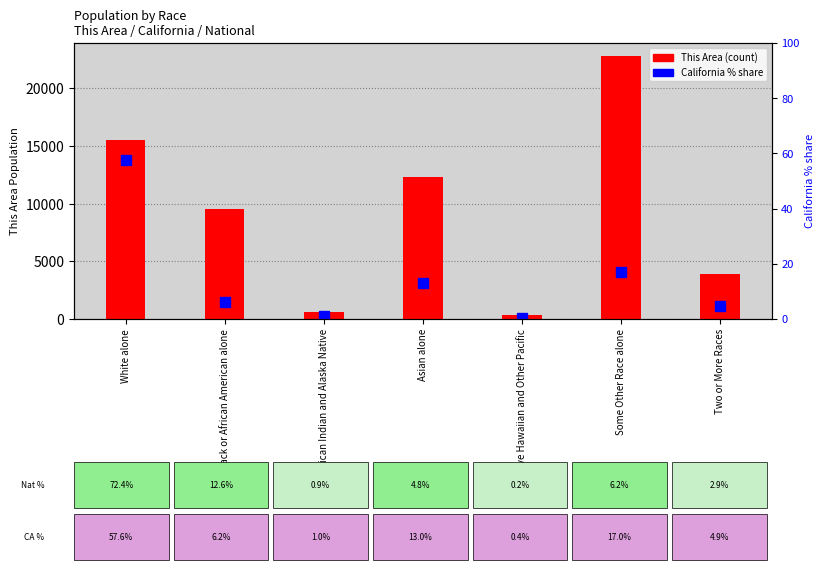

What is the minimum value shown in the chart?

0.4